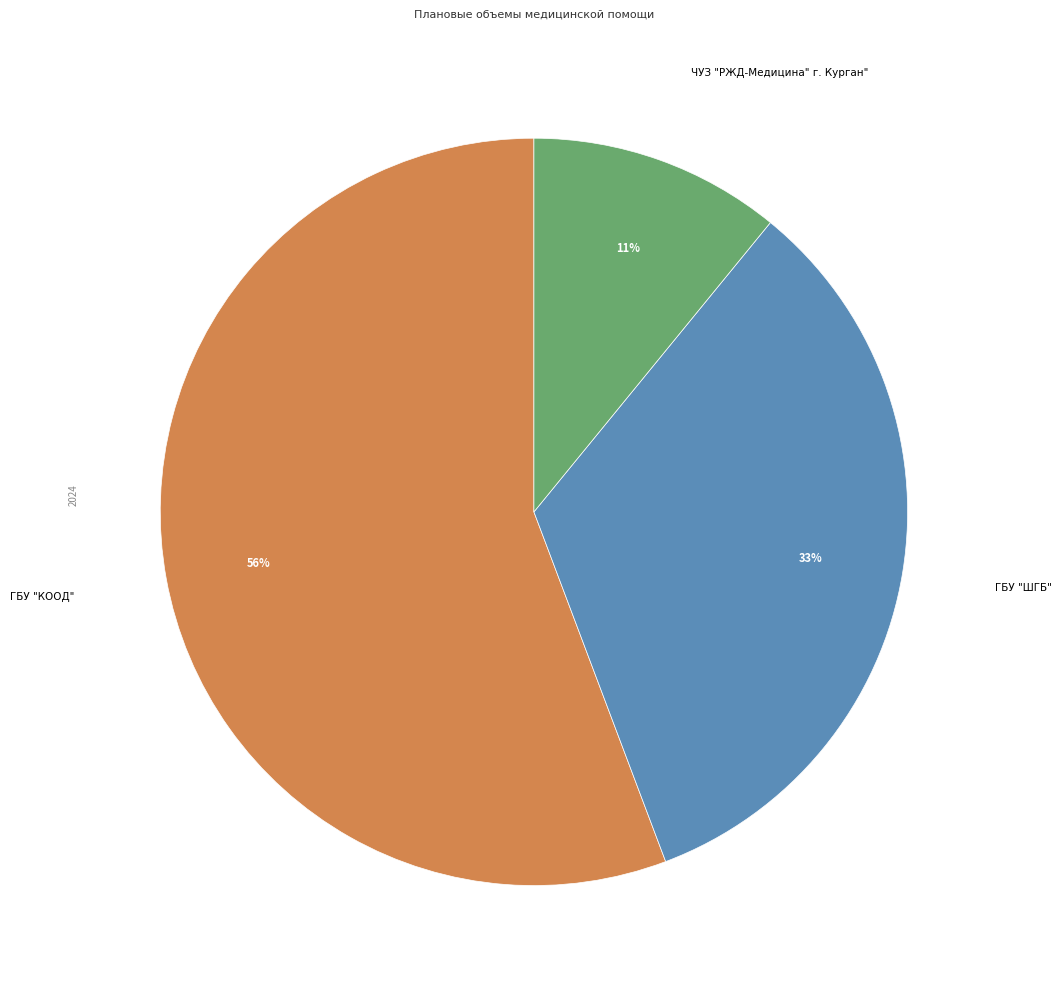

To the nearest percent, what portion does ГБУ "ШГБ" represent?

33%